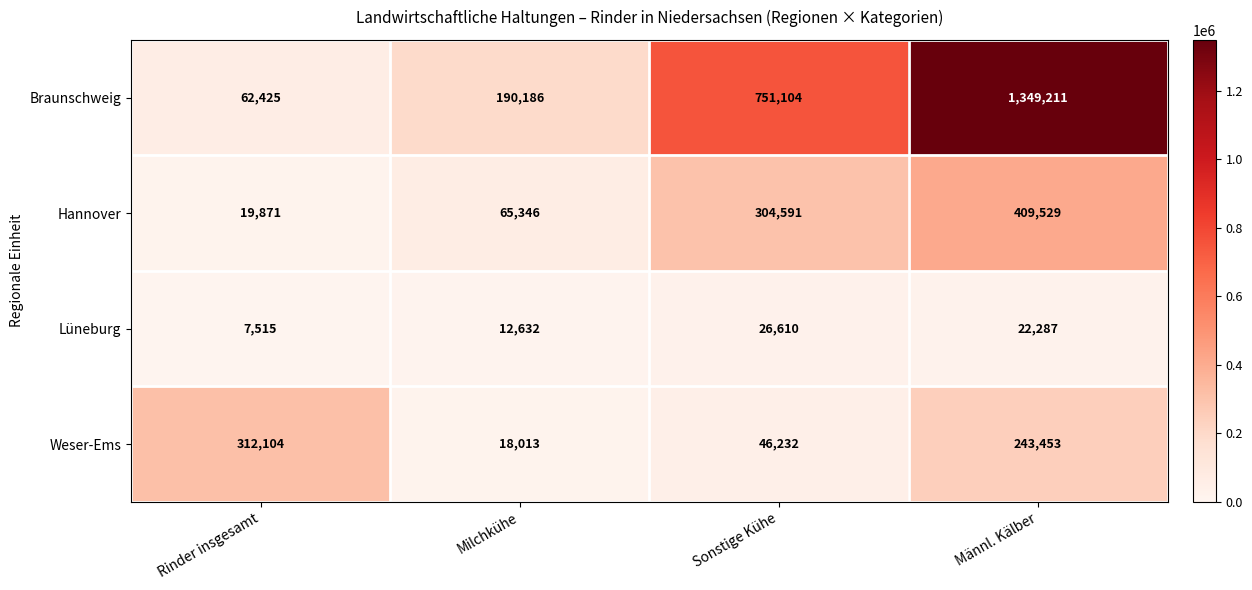

Rank the series by their maximum value, from lowest to highest.

Lüneburg, Weser-Ems, Hannover, Braunschweig